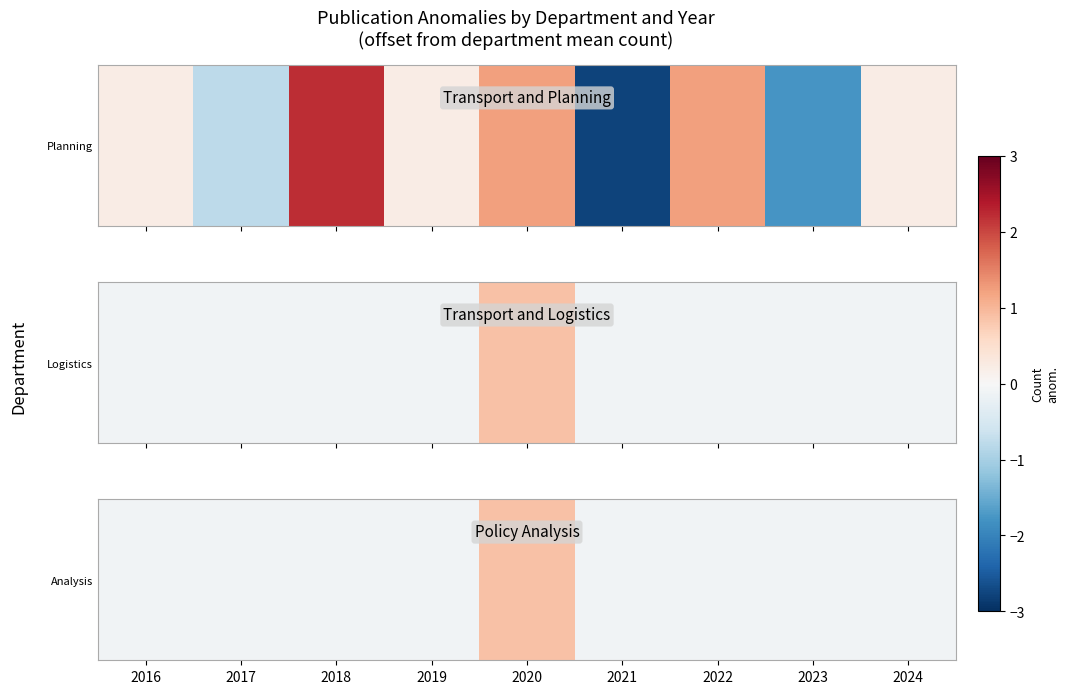

Between 2016 and 2019, which is larger?

2016